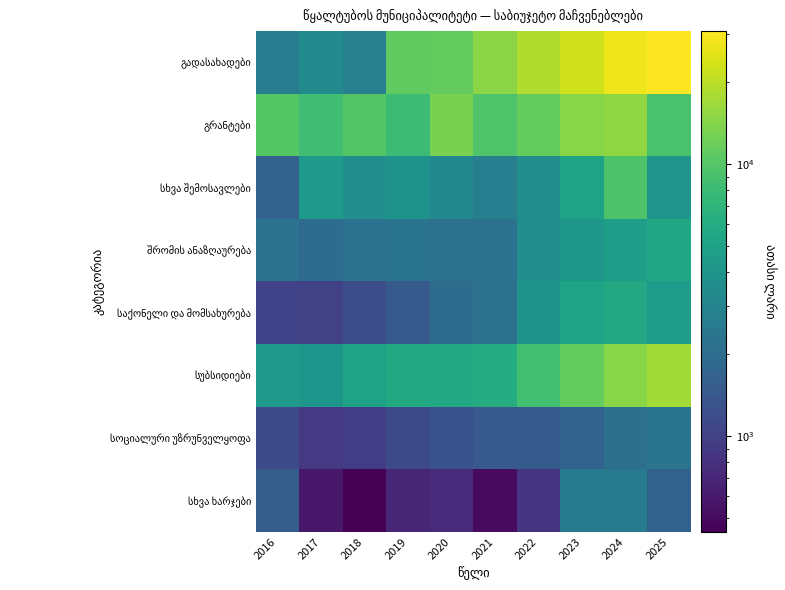

Rank the series at 2024 from lowest to highest value.

სოციალური უზრუნველყოფა, სხვა ხარჯები, შრომის ანაზღაურება, საქონელი და მომსახურება, სხვა შემოსავლები, სუბსიდიები, გრანტები, გადასახადები